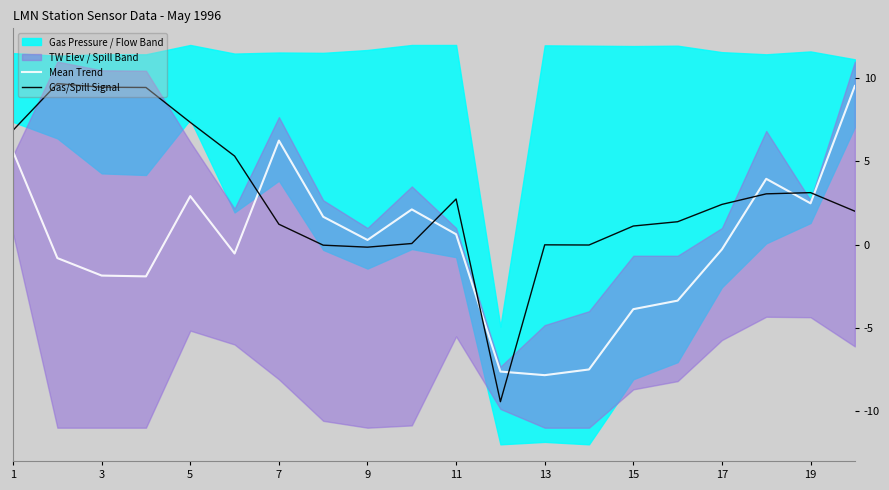

True or false: Mean Trend and Gas/Spill Signal intersect in this chart.

True